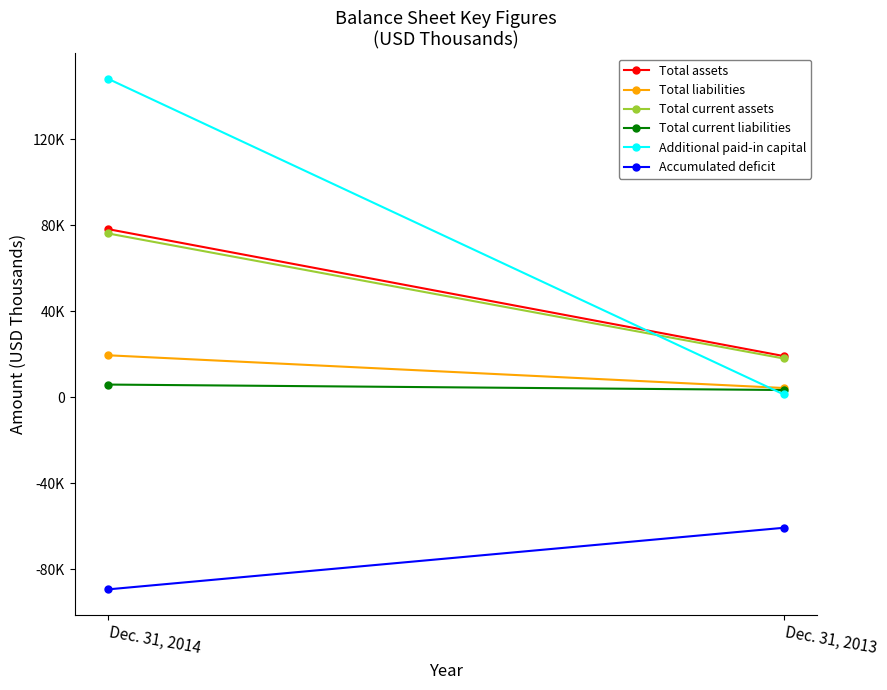

What is the value of the Additional paid-in capital point at the 2nd from the left?

1308